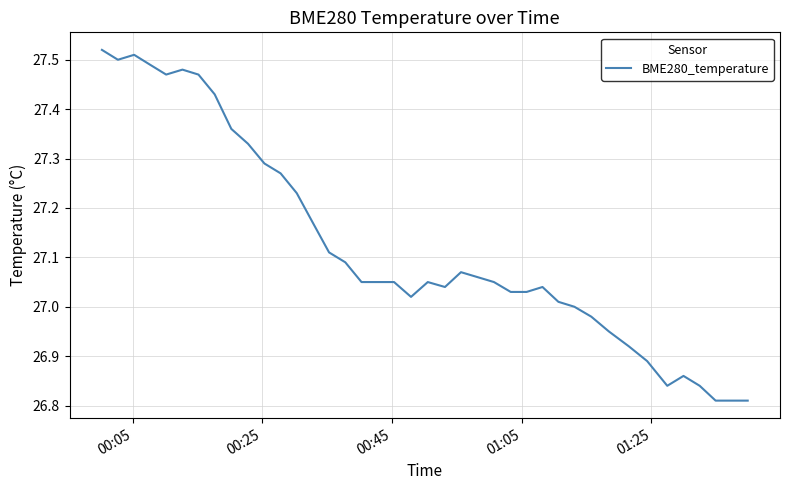

What is the difference between the maximum and minimum values?

0.7